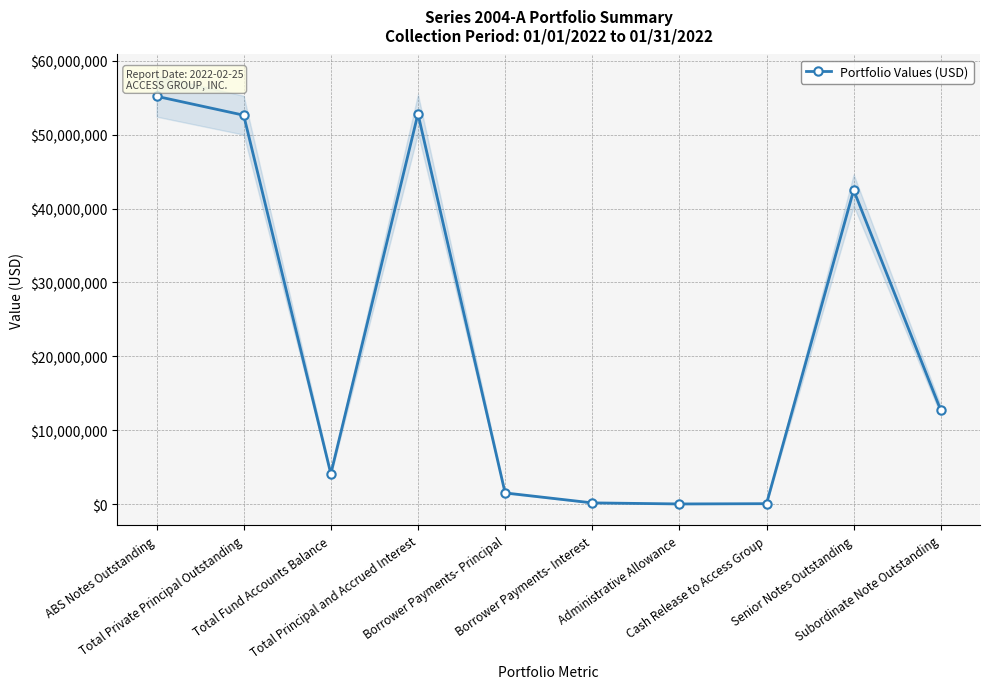

Reading left to right, extract all data points from this chart.

ABS Notes Outstanding=55200000.0	Total Private Principal Outstanding=52639070.3	Total Fund Accounts Balance=4098685.3	Total Principal and Accrued Interest=52823250.0	Borrower Payments- Principal=1513009.9	Borrower Payments- Interest=164751.3	Administrative Allowance=20326.4	Cash Release to Access Group=55914.8	Senior Notes Outstanding=42500000.0	Subordinate Note Outstanding=12700000.0